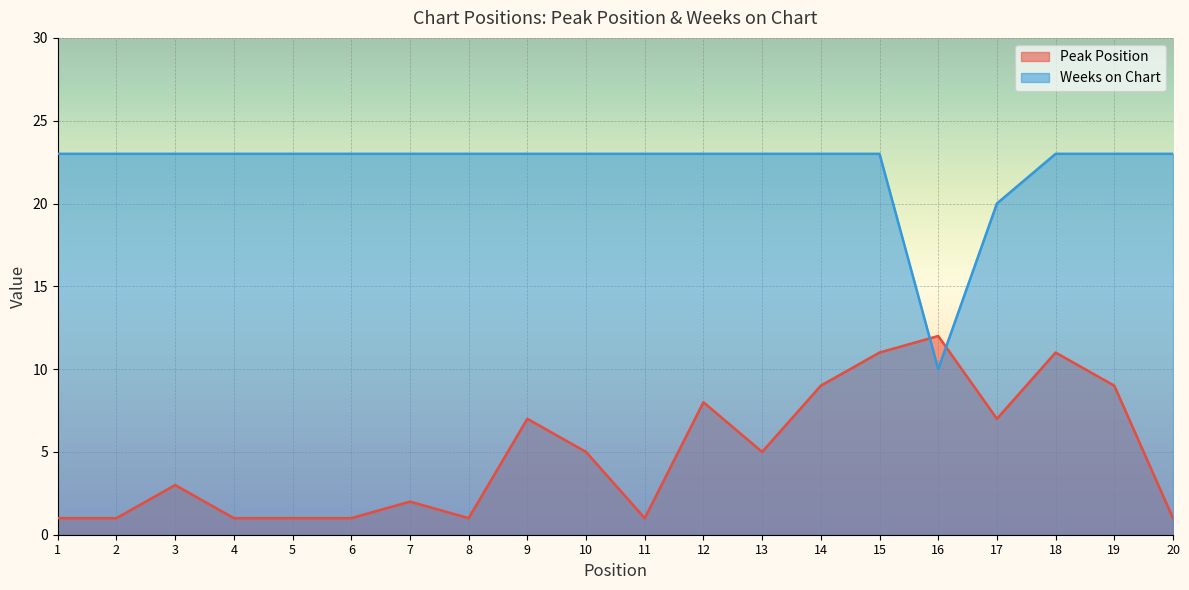

Which series ends up on top after the final intersection of Weeks on Chart and Peak Position?

Weeks on Chart